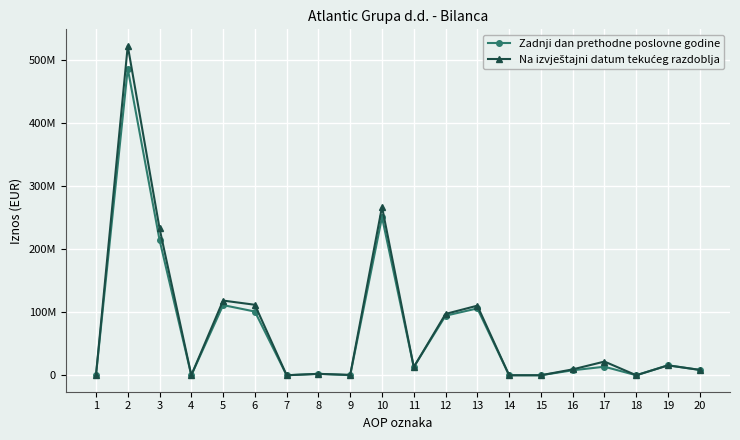

What is the sum of all Zadnji dan prethodne poslovne godine values?

1424071999